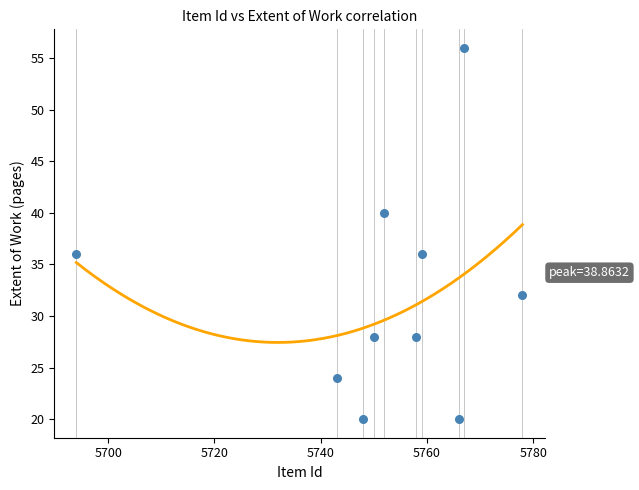

What is the range of Y values (max minus min)?

36